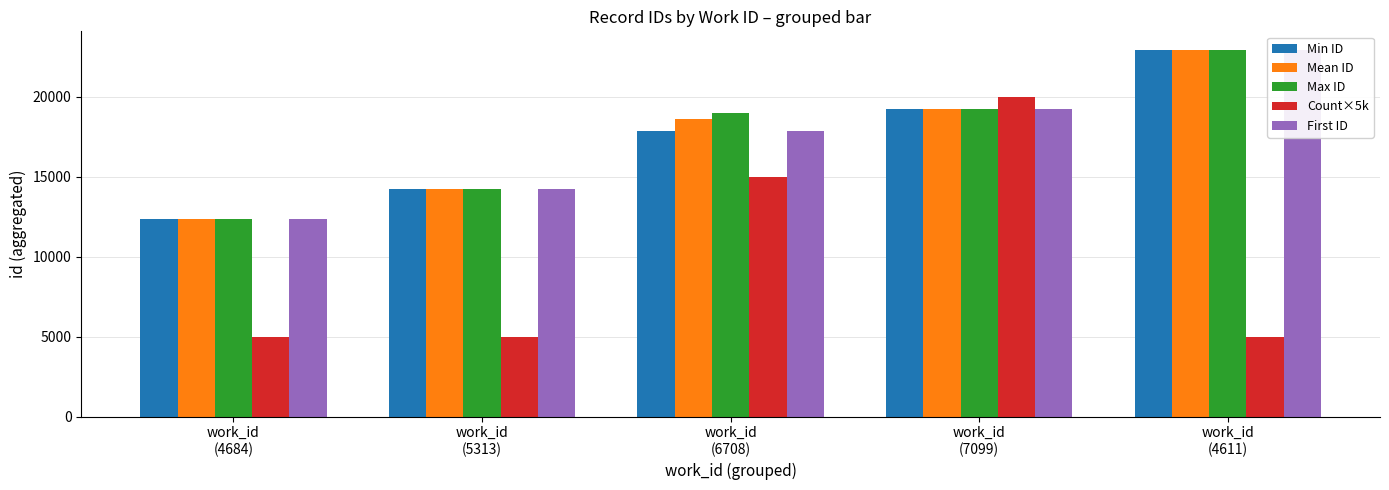

Where is Min ID nearest to the value 17643?

work_id
(6708)